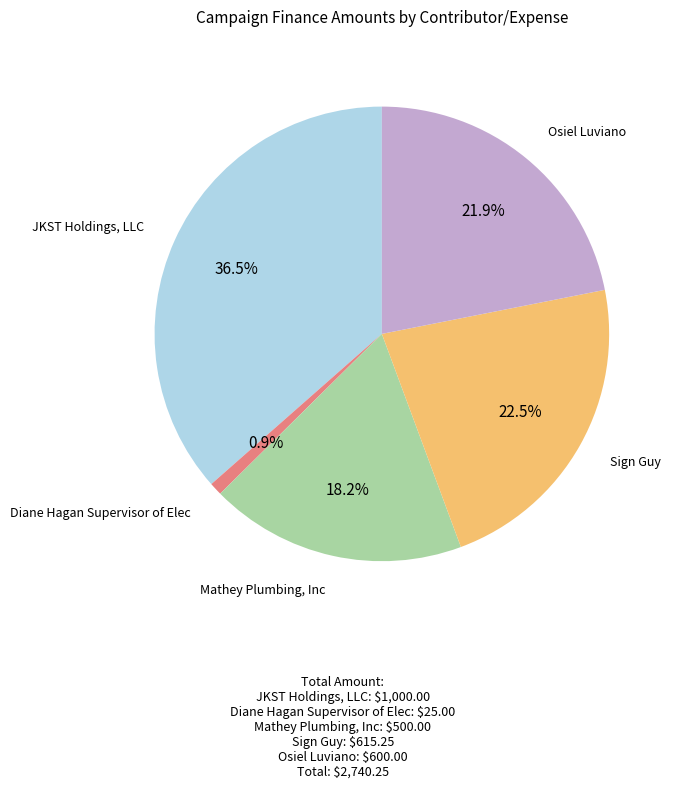

Does any single category account for the majority?

No